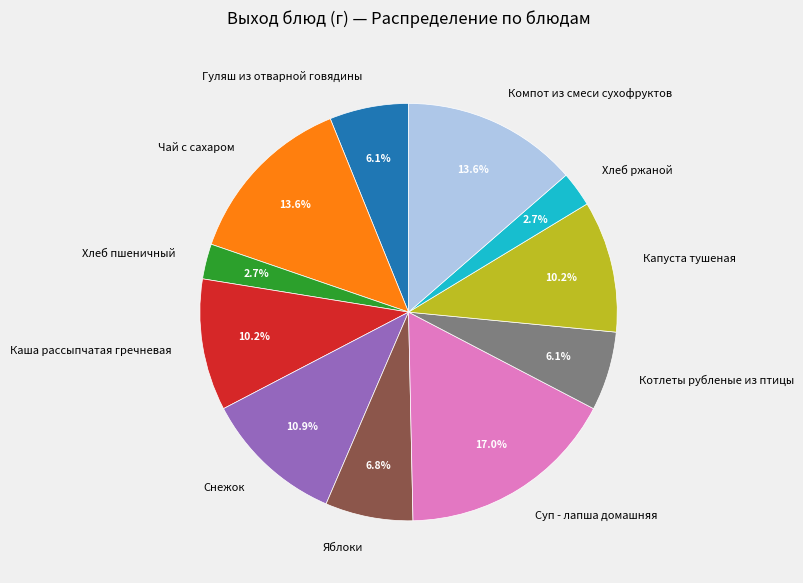

What is the total percentage of Котлеты рубленые из птицы and Суп - лапша домашняя?

23.1%